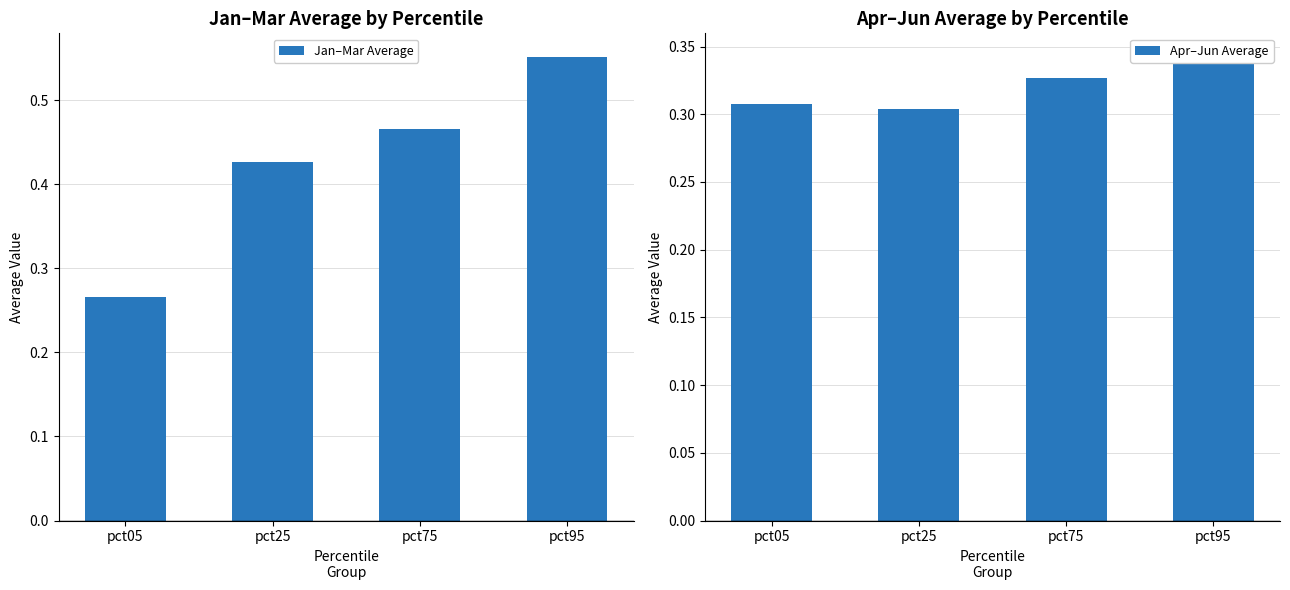

Which label corresponds to the largest value in the chart?

pct95